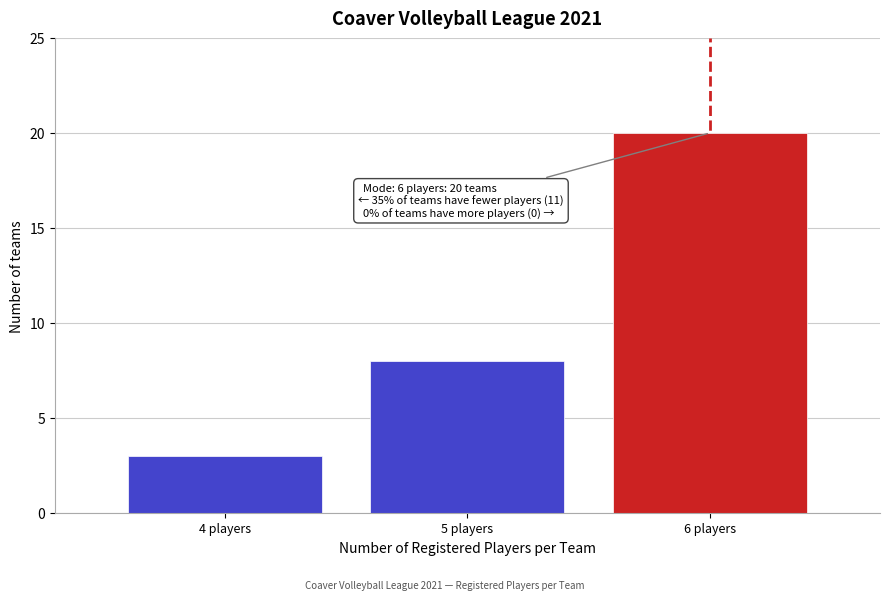

Over which range of the x-axis is the bar tallest?

5.5 to 6.5